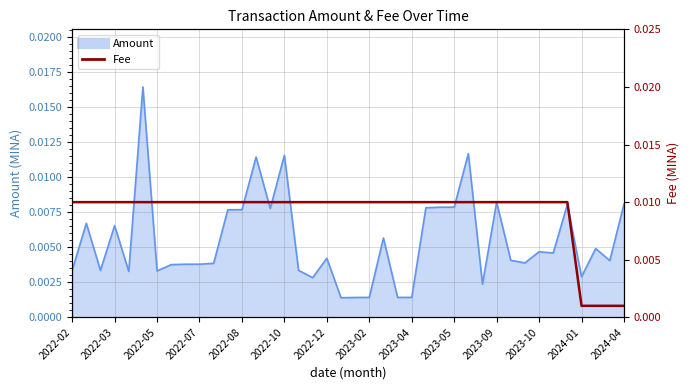

The chart shows a value of 0.0 at 35. True or false?

False